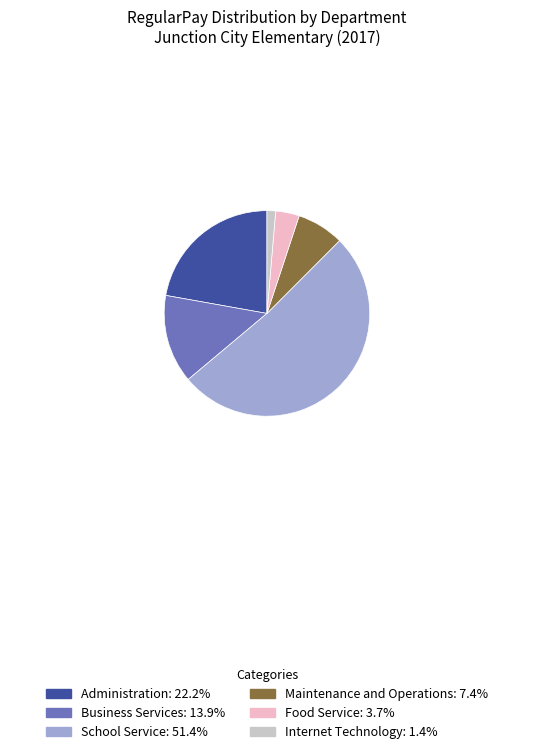

Is there a majority slice in this chart?

Yes